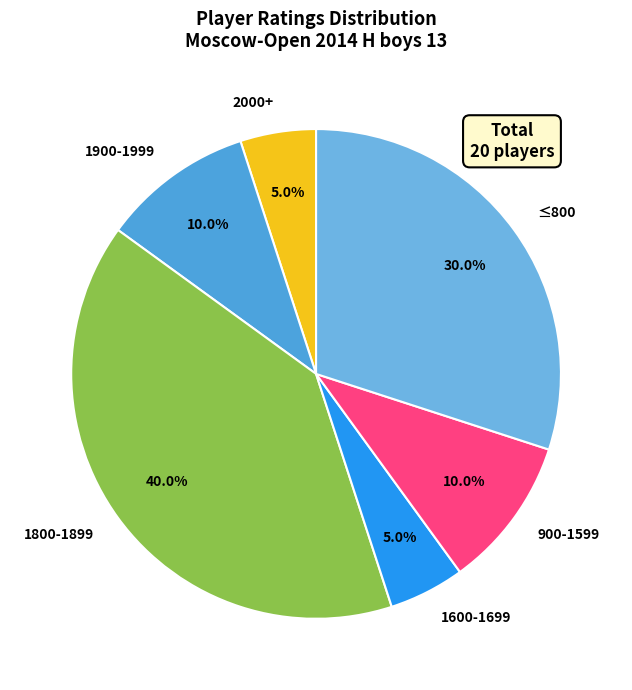

Do ≤800 and 1600-1699 together represent more than half of the pie?

No